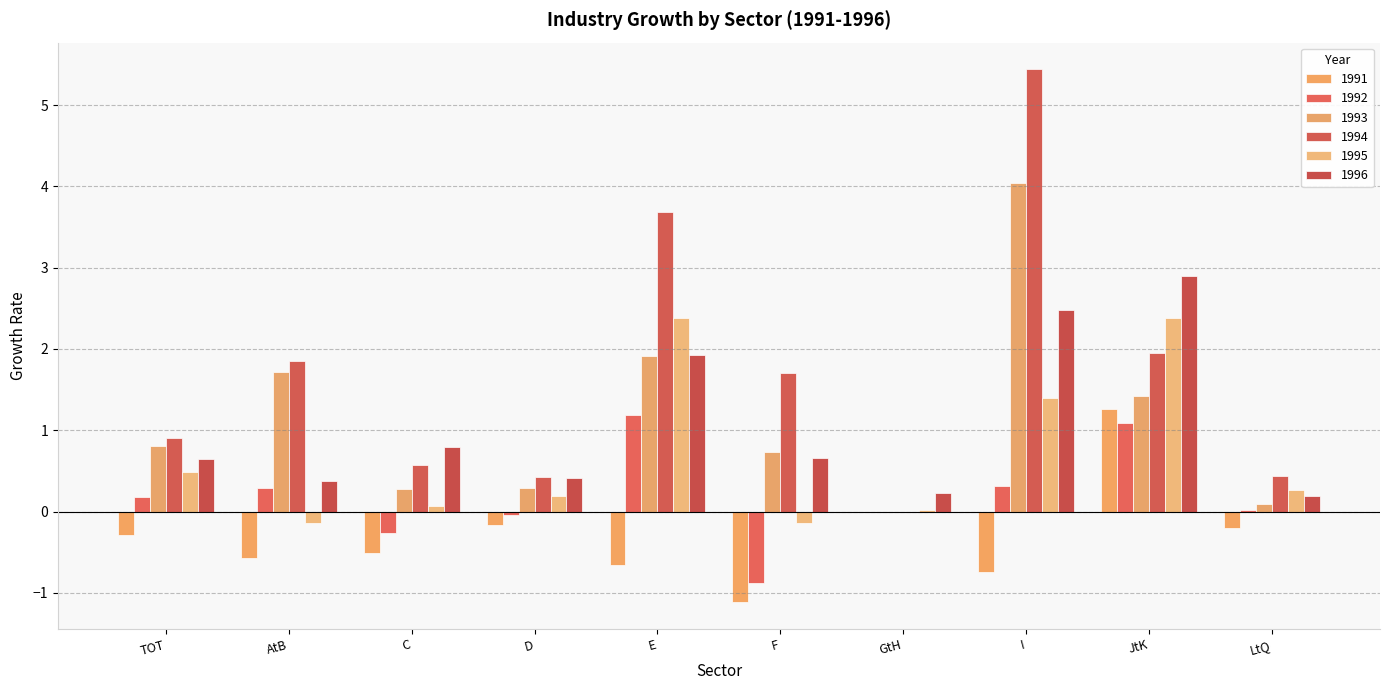

Does the chart contain stacked bars?

No